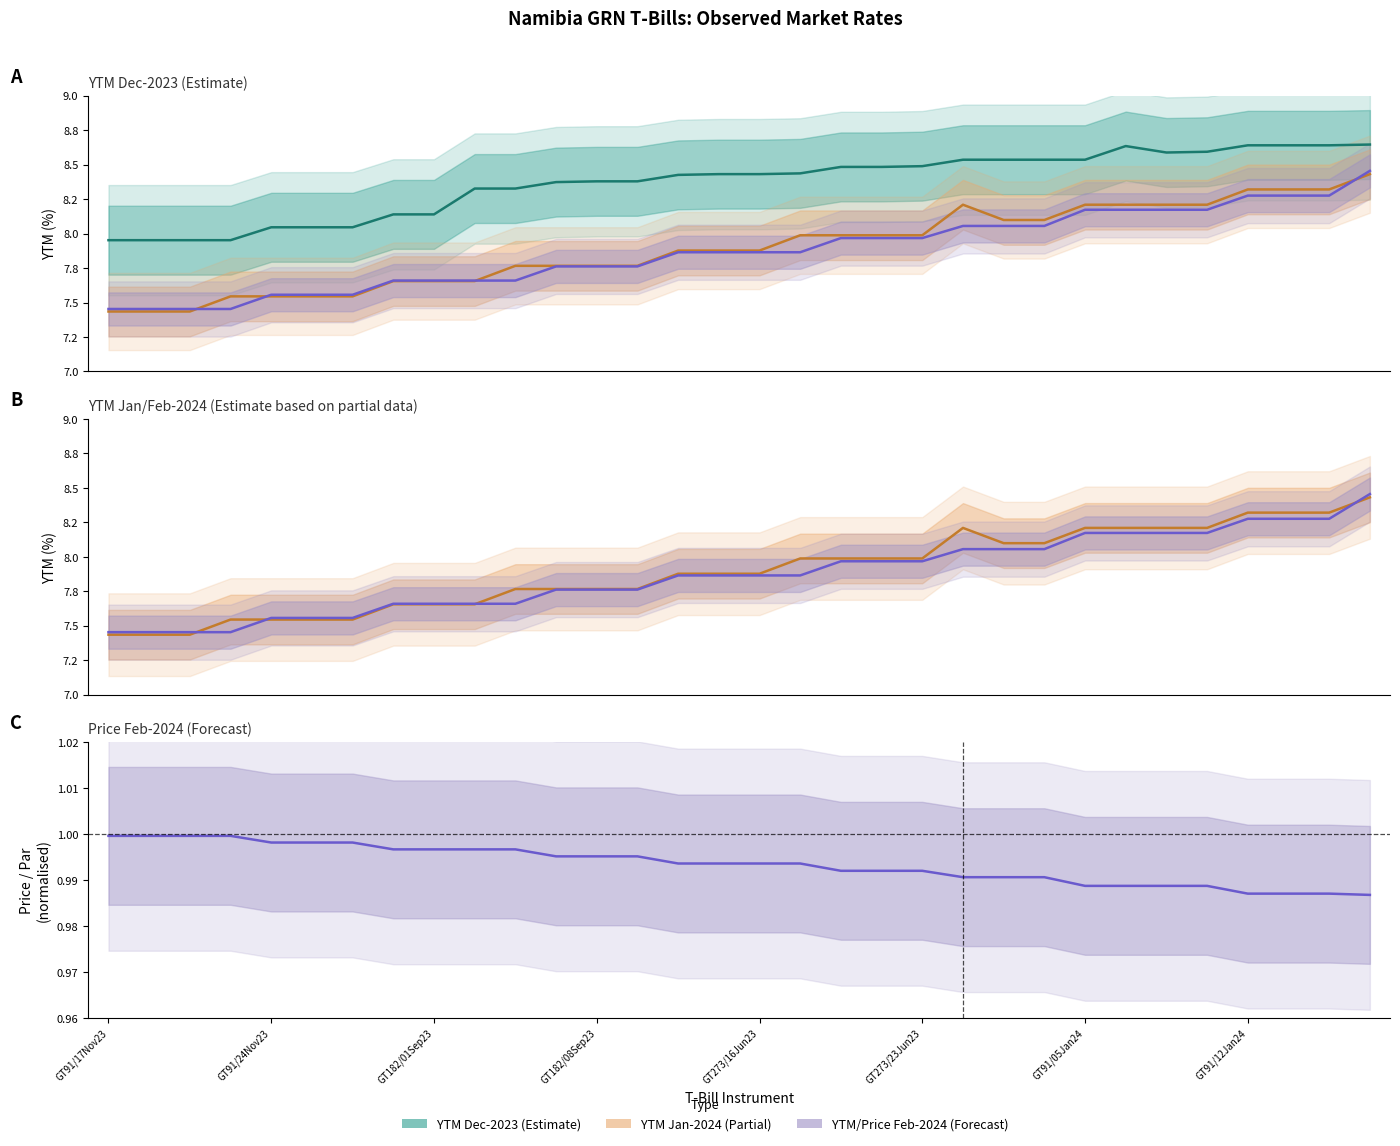

Is it true that YTM Dec-2023 equals 8.5 at 19?

True